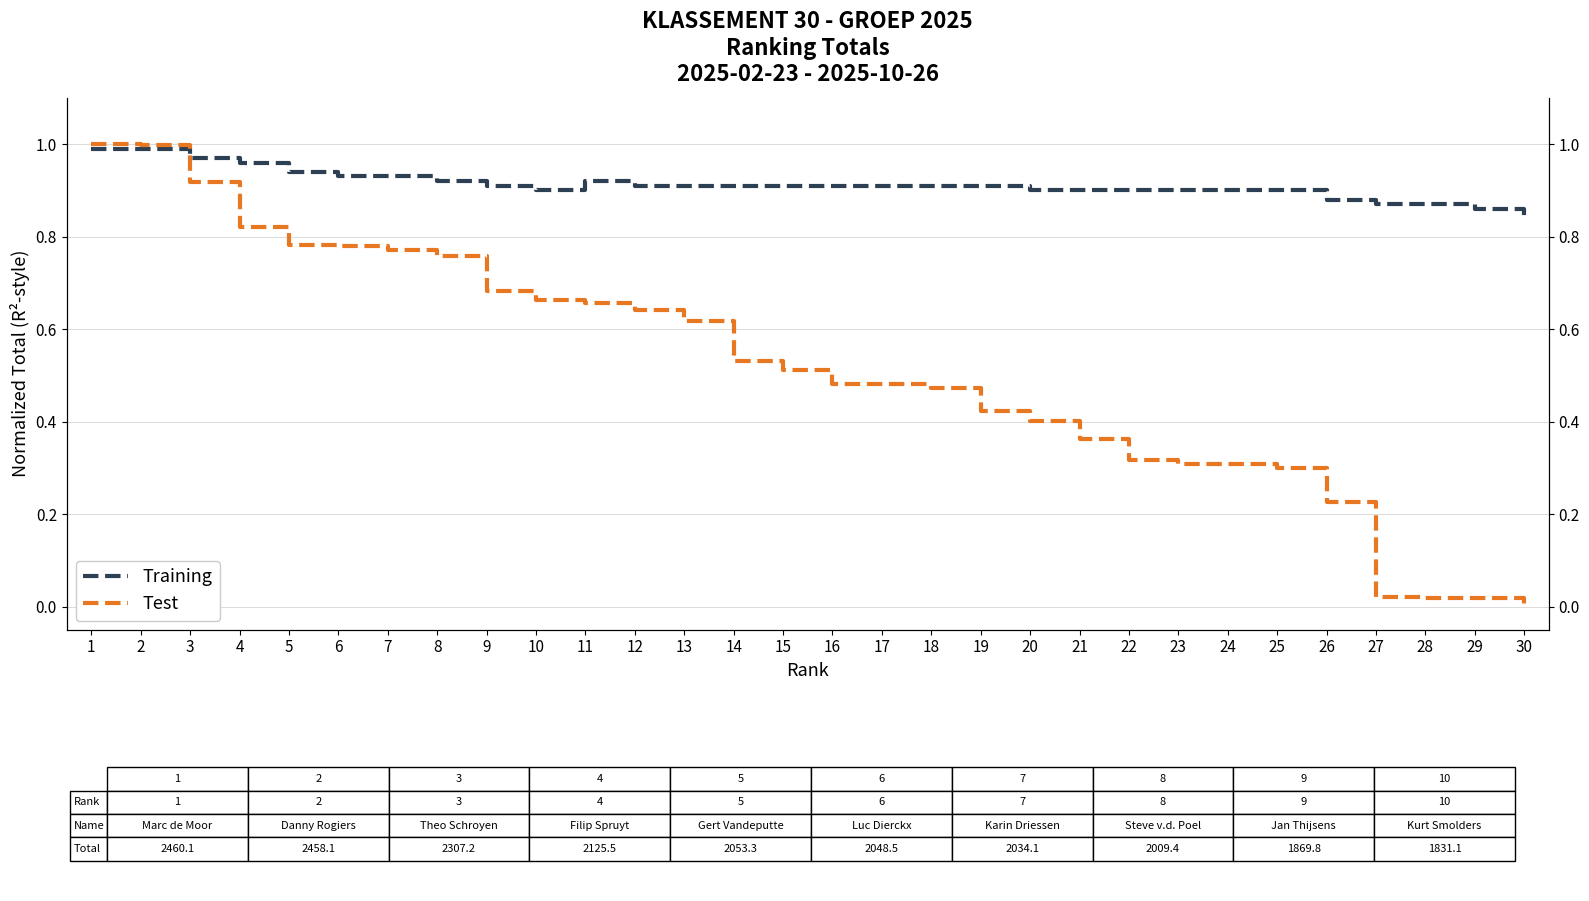

List the labels in order of Training value, largest first.

1, 2, 3, 4, 5, 6, 7, 8, 11, 9, 12, 13, 14, 15, 16, 17, 18, 19, 10, 20, 21, 22, 23, 24, 25, 26, 27, 28, 29, 30